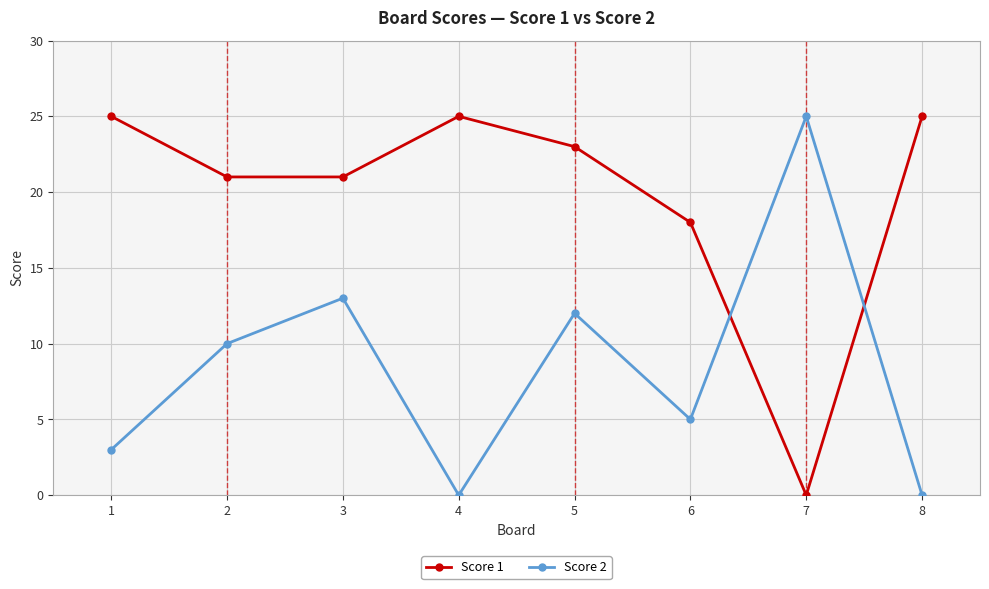

What is the highest value of the Score 1 series?

25